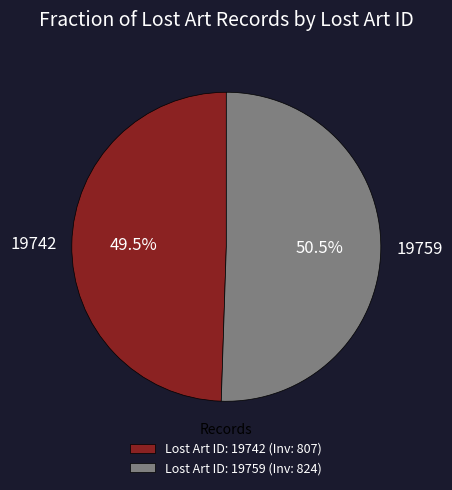

What portion of the pie excludes 19759?

49.5%